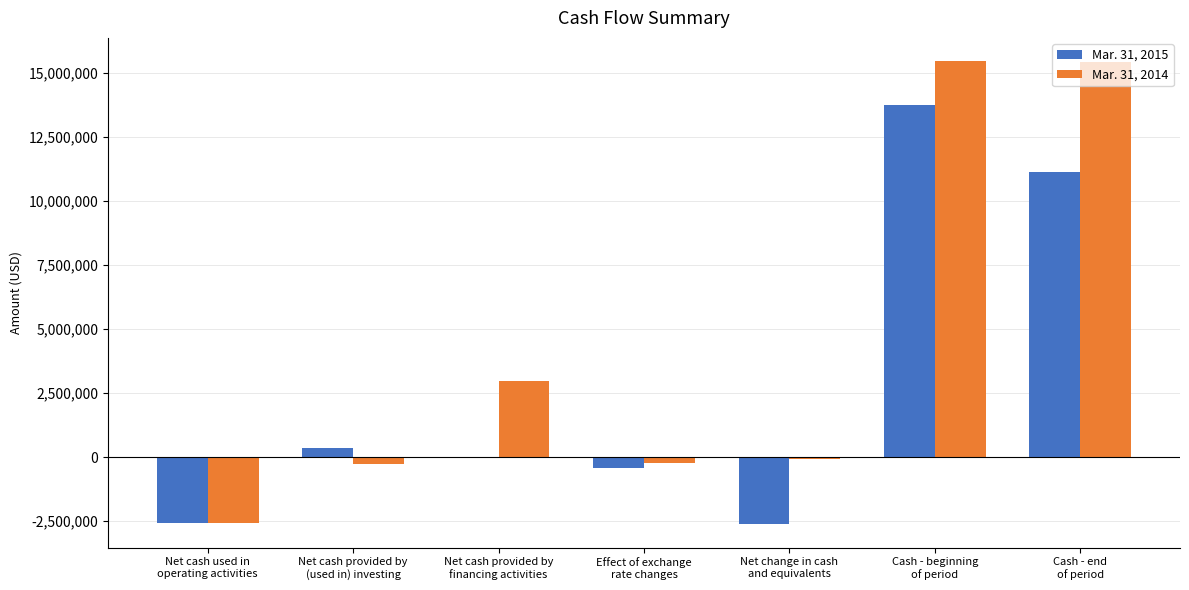

What is the sum of the Mar. 31, 2014 values at Cash - end
of period and Net change in cash
and equivalents?

15371252